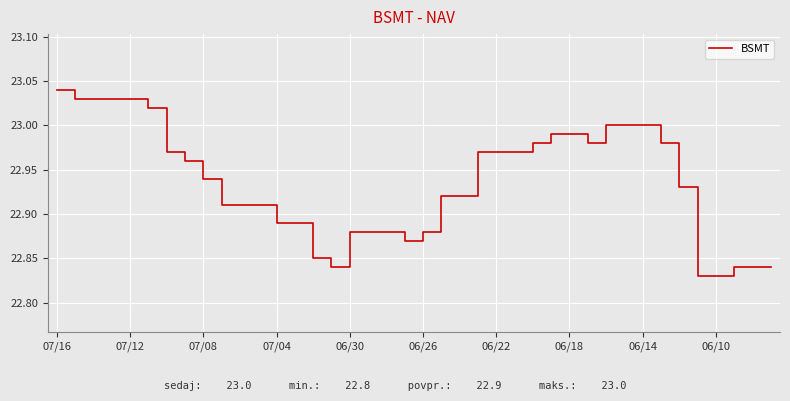

What is the difference between the maximum and minimum values?

0.2